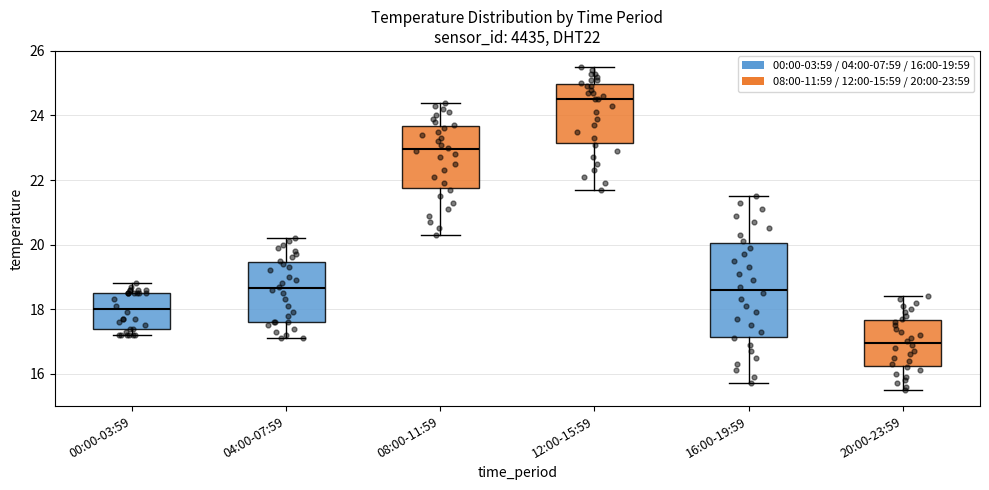

Reading left to right, transcribe this box plot: for each box, give where its median line is, the range the box spans, and where its two whiskers end, as read against the y-axis. The values are not printed on the chart, so give them approximately, as read against the axis.

00:00-03:59: median 18.0, box 17.4 to 18.6, whiskers 17.2 to 18.8
04:00-07:59: median 18.6, box 17.6 to 19.4, whiskers 17.2 to 20.2
08:00-11:59: median 23.0, box 21.8 to 23.6, whiskers 20.4 to 24.4
12:00-15:59: median 24.6, box 23.2 to 25.0, whiskers 21.8 to 25.6
16:00-19:59: median 18.6, box 17.2 to 20.0, whiskers 15.8 to 21.6
20:00-23:59: median 17.0, box 16.2 to 17.6, whiskers 15.6 to 18.4